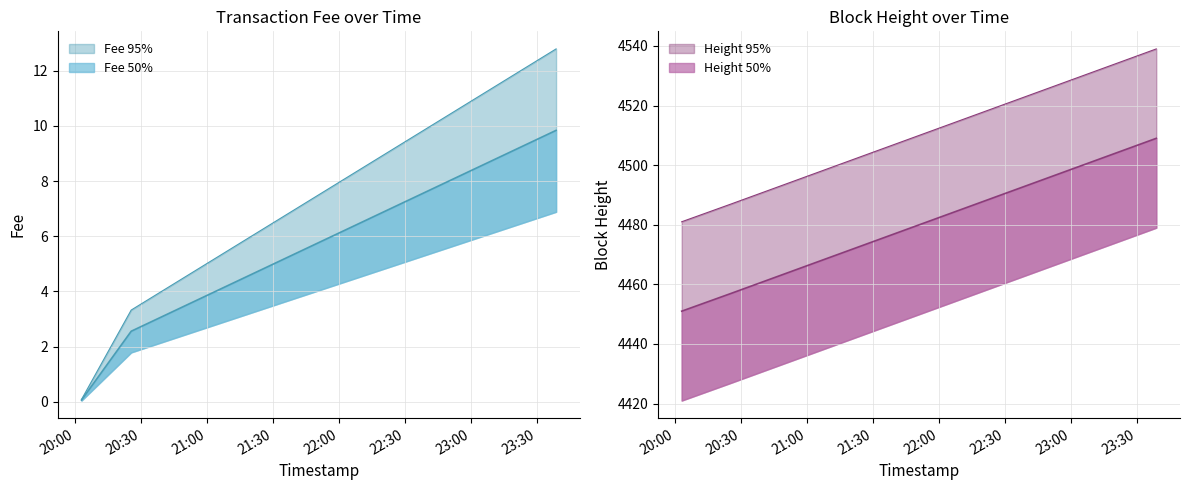

What is the greatest value displayed?

12.8